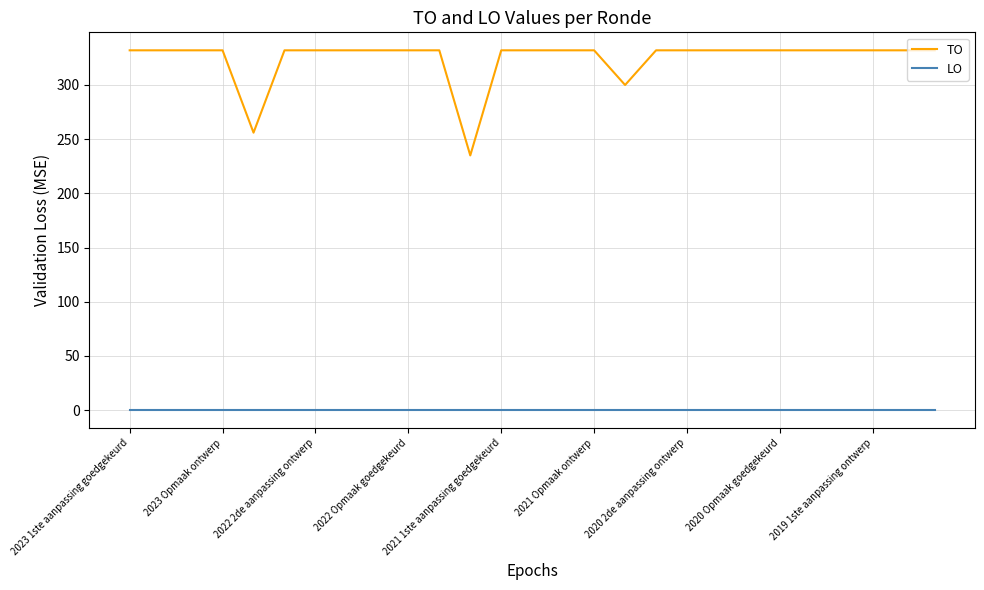

What are all the series names shown in the legend?

TO, LO